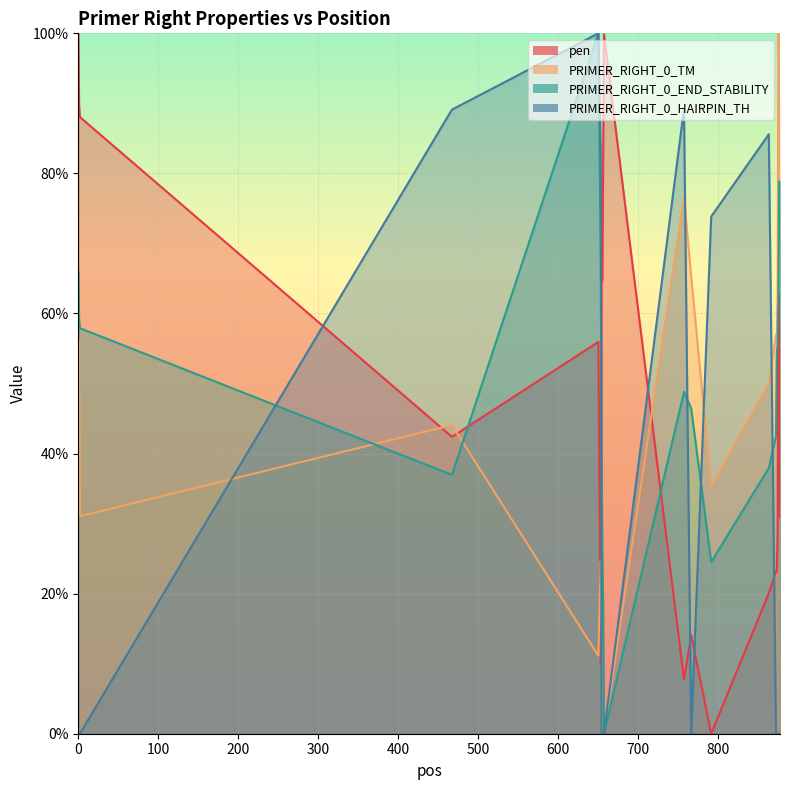

Where is the first local maximum for PRIMER_RIGHT_0_HAIRPIN_TH?

650